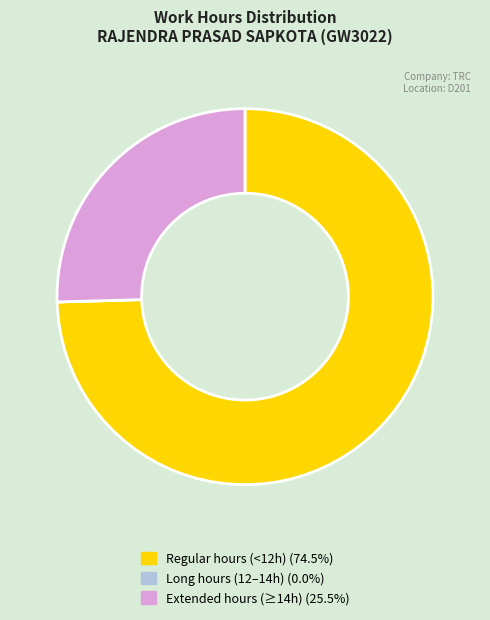

Does any single category account for the majority?

Yes